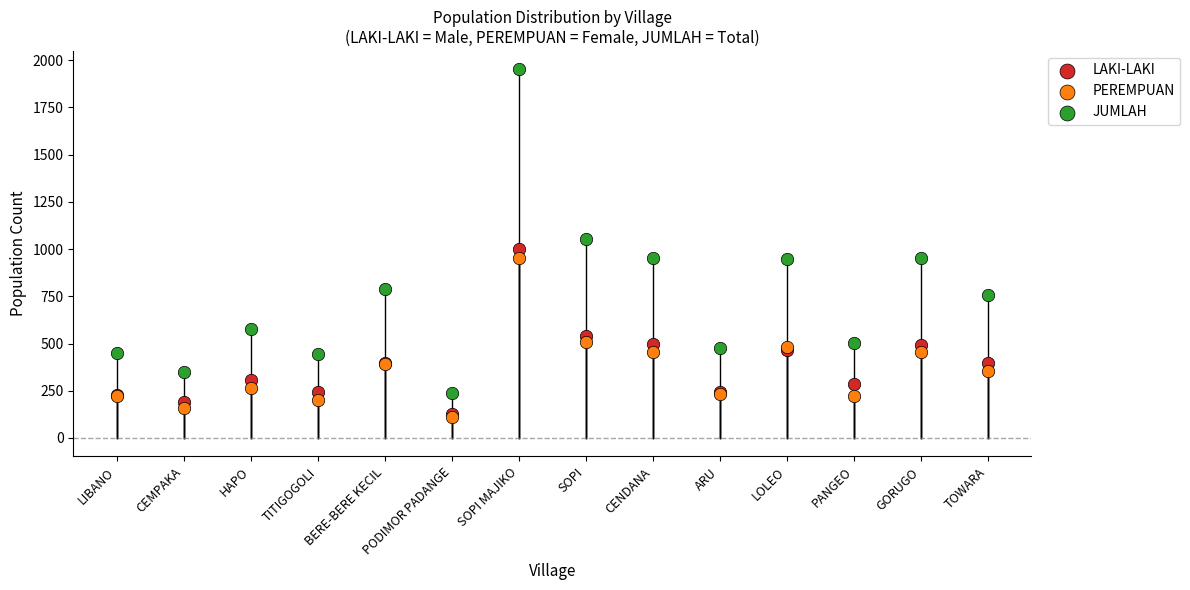

Which series has the largest Y range (max minus min)?

JUMLAH